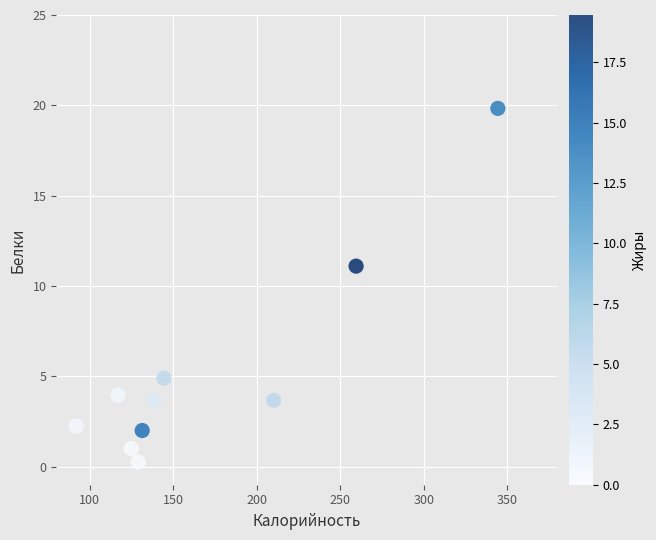

What Y value in the scatter plot is closest to 10?

11.1